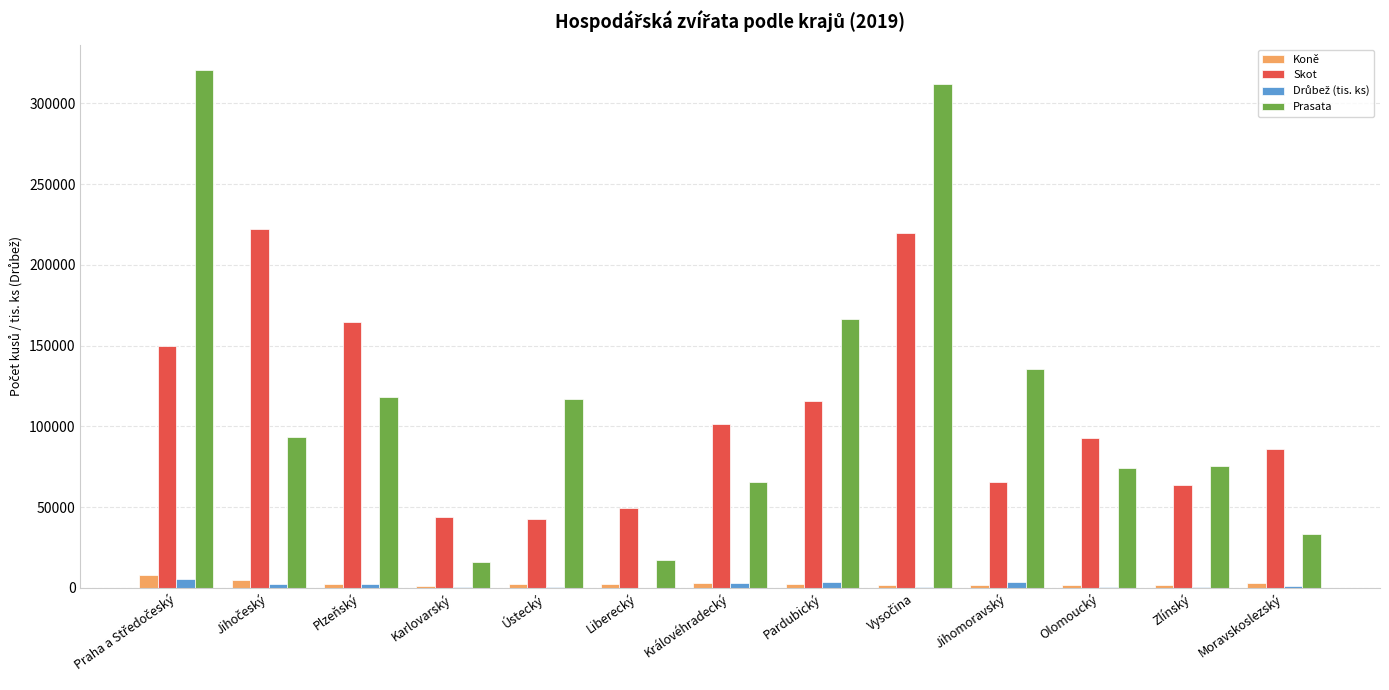

The Koně series shows 2329.0 at Plzeňský. True or false?

True